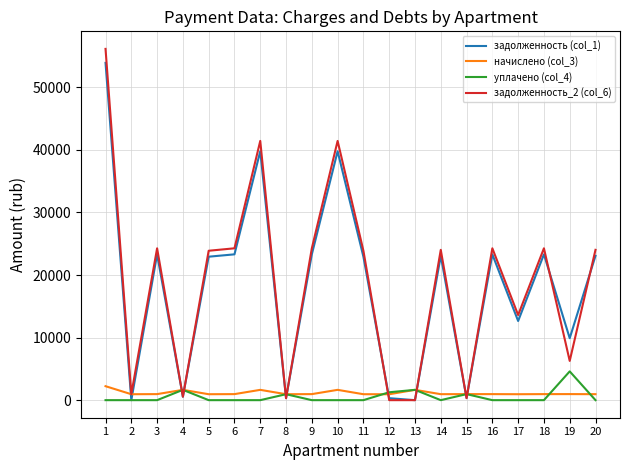

What is the total value across all series at 7?

82874.5